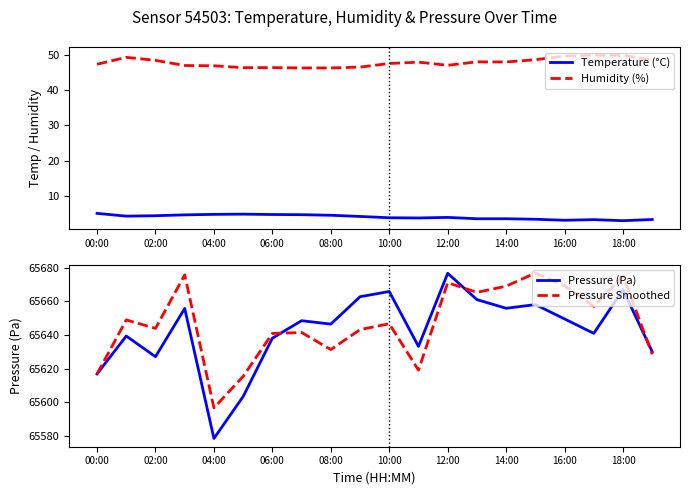

What is the average value of the Pressure Smoothed series?

65646.7